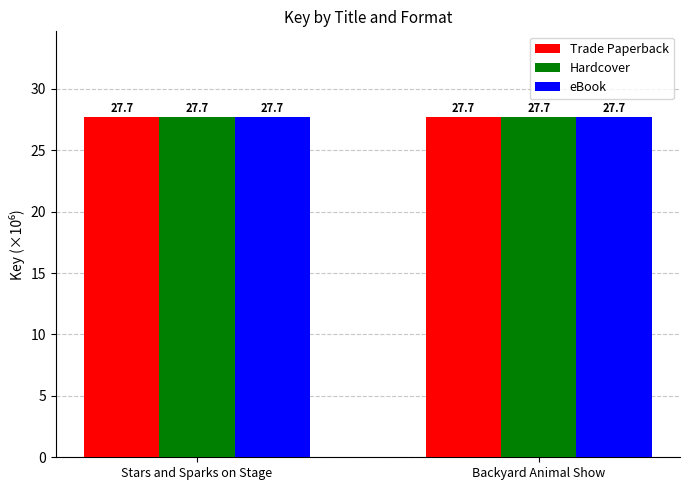

What is the average value of the eBook series?

27.7